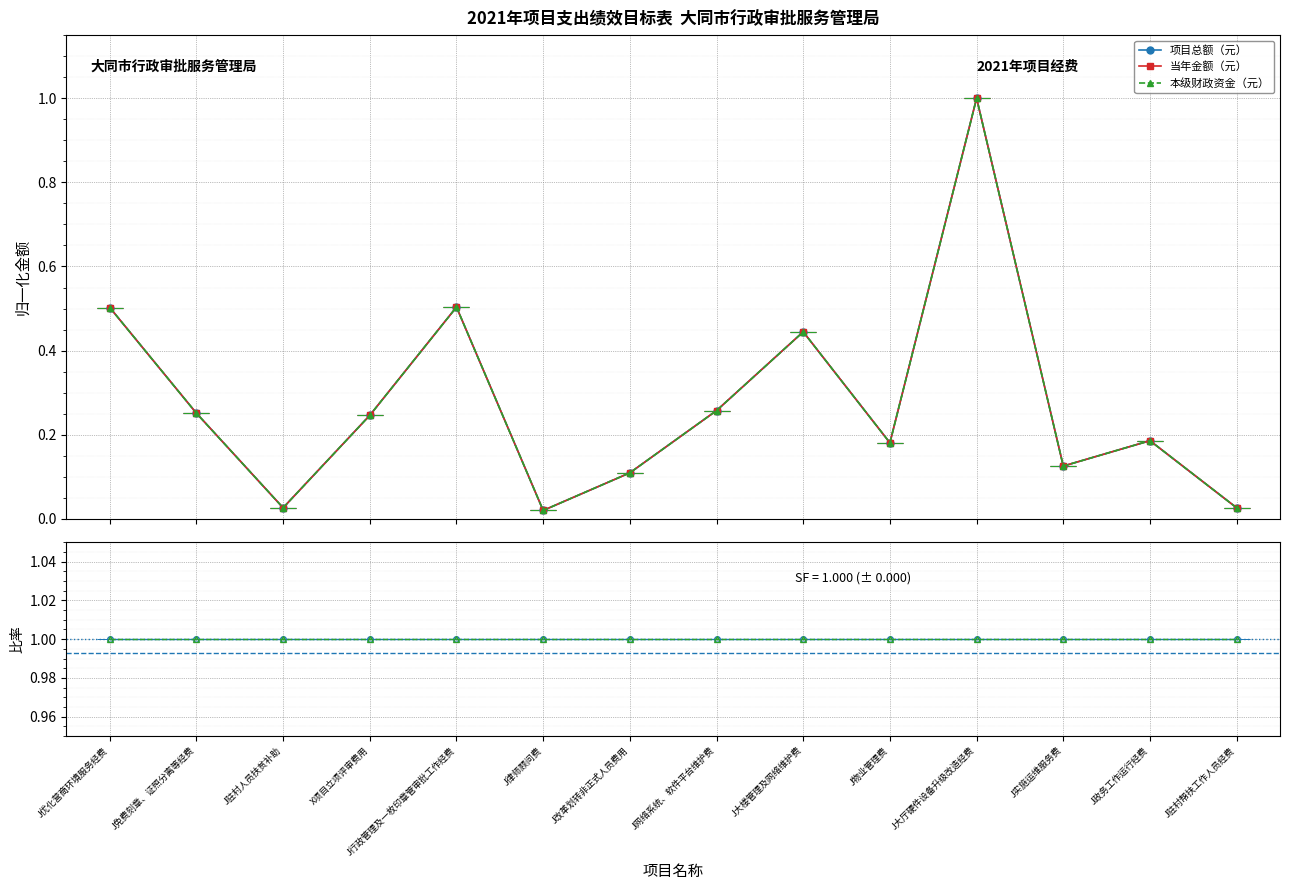

What is the approximate value of 当年金额（元） at J政务工作运行经费?

0.2